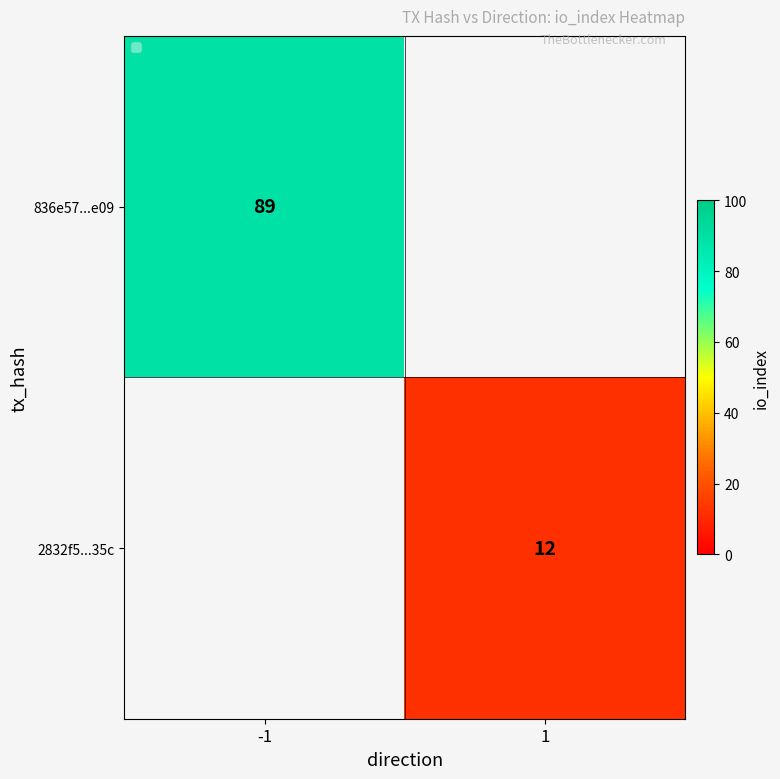

At how many categories does at least one series exceed 20?

1